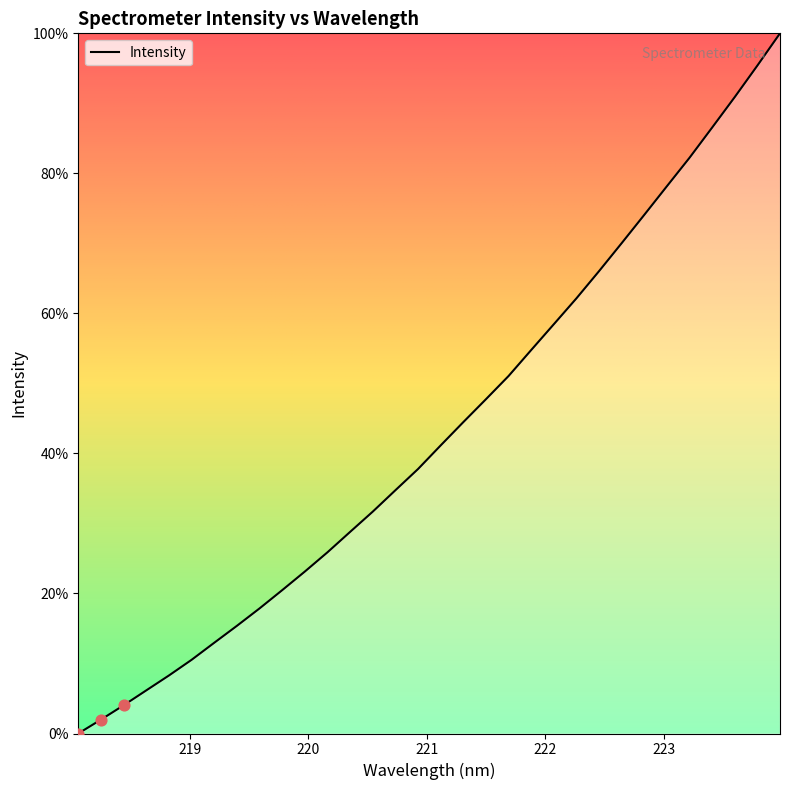

What is the greatest value displayed?

100.0